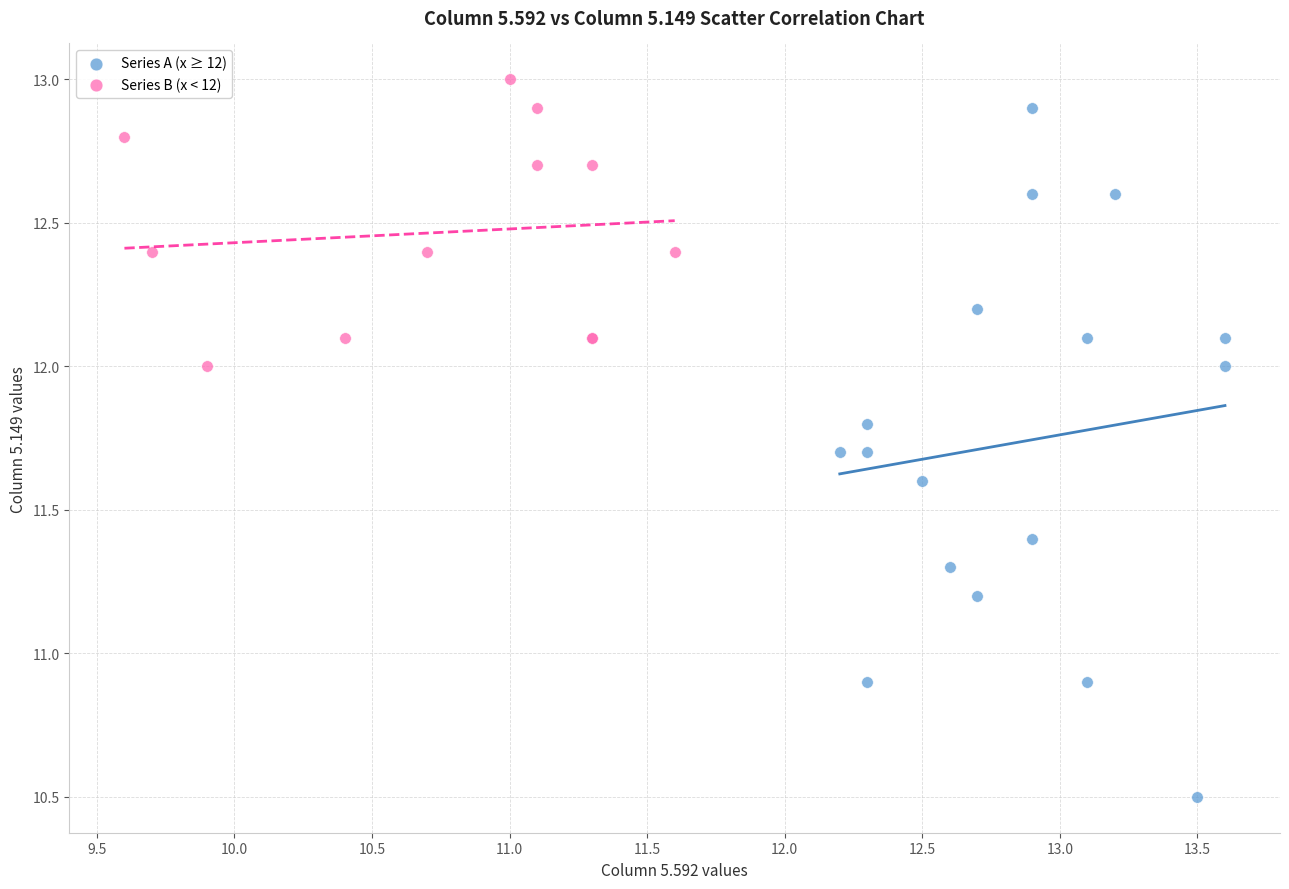

Which series has the widest spread of Y values?

Series A (x ≥ 12)